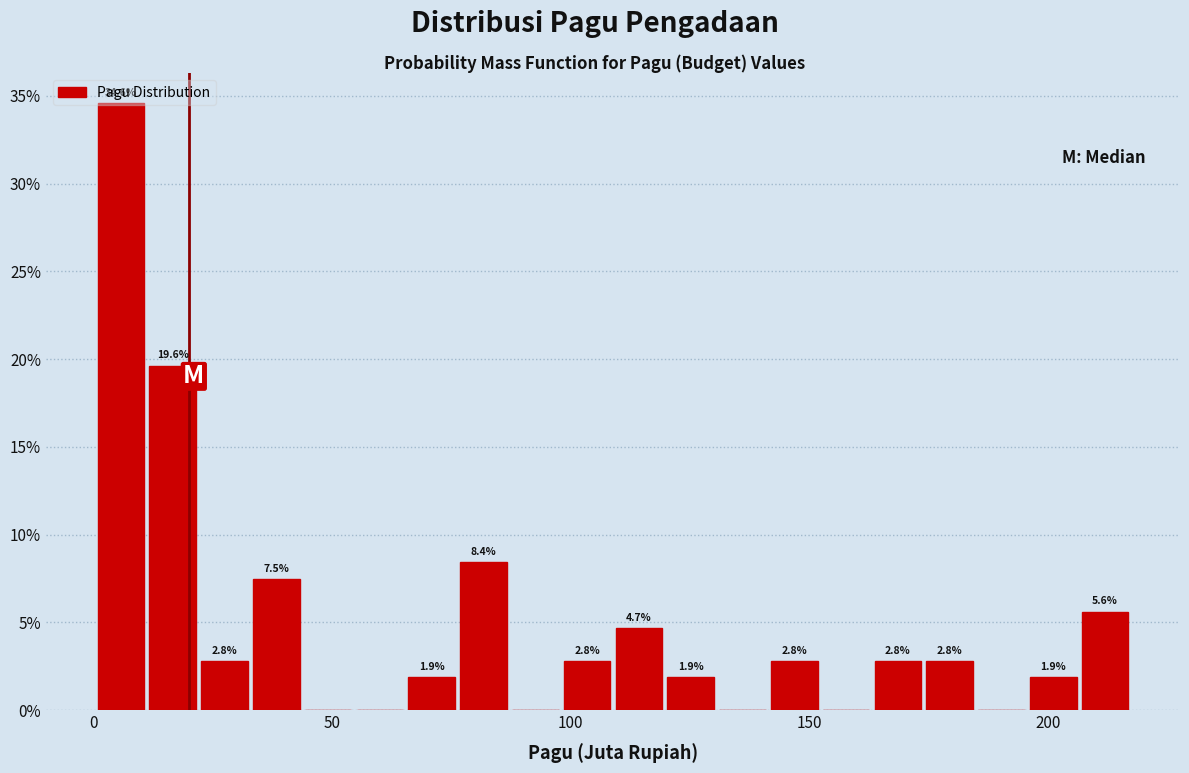

Read against the x-axis, roughly where is the centre of the tallest bar?

5